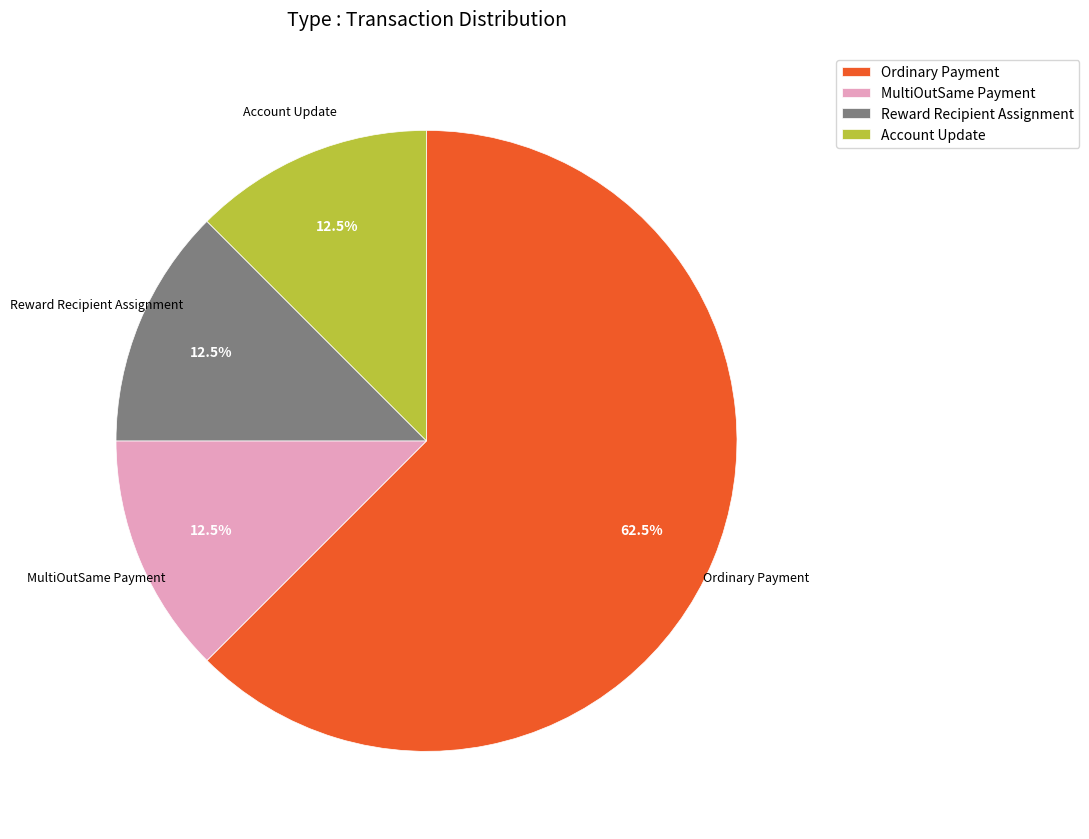

Does Ordinary Payment represent more than half of the total?

Yes